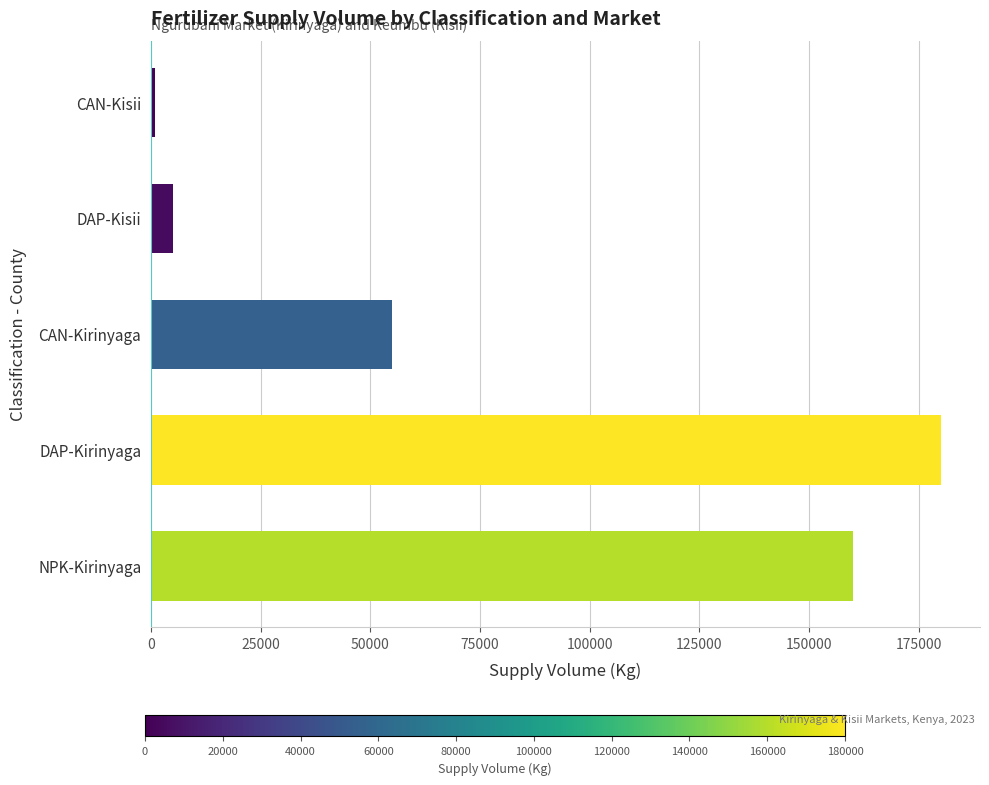

Reading bottom to top, extract all data points from this chart.

160000	180000	55000	5000	1000